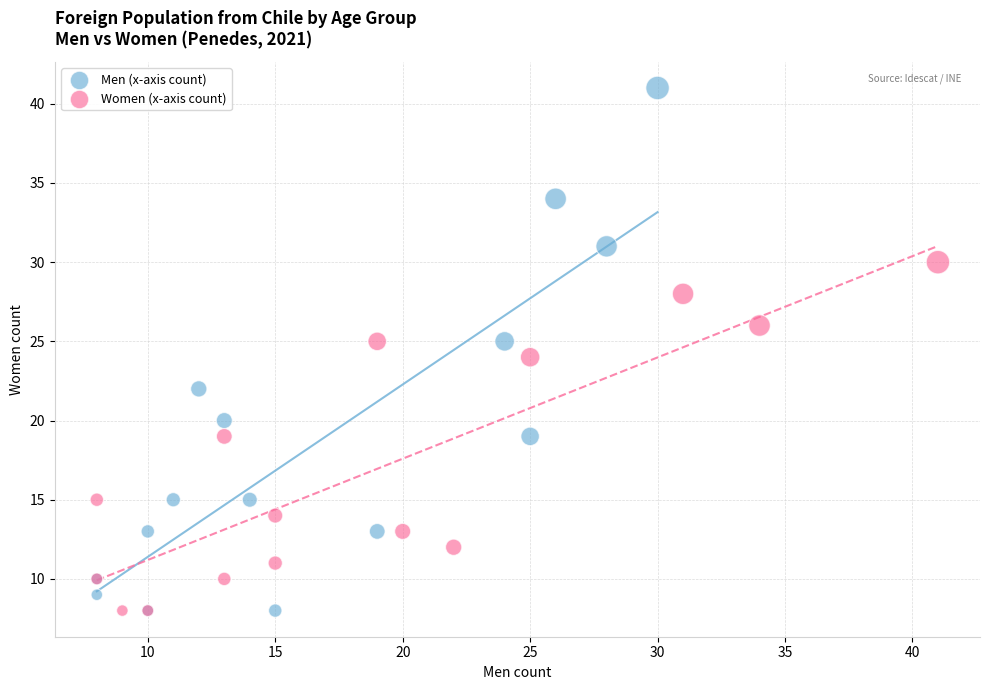

What are all the series names shown in the legend?

Men (x-axis count), Women (x-axis count)